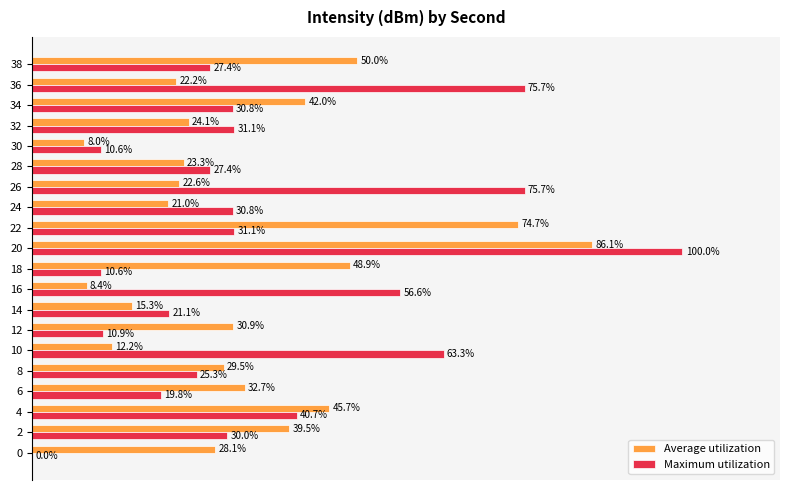

Which series has the largest total across all categories?

Maximum utilization